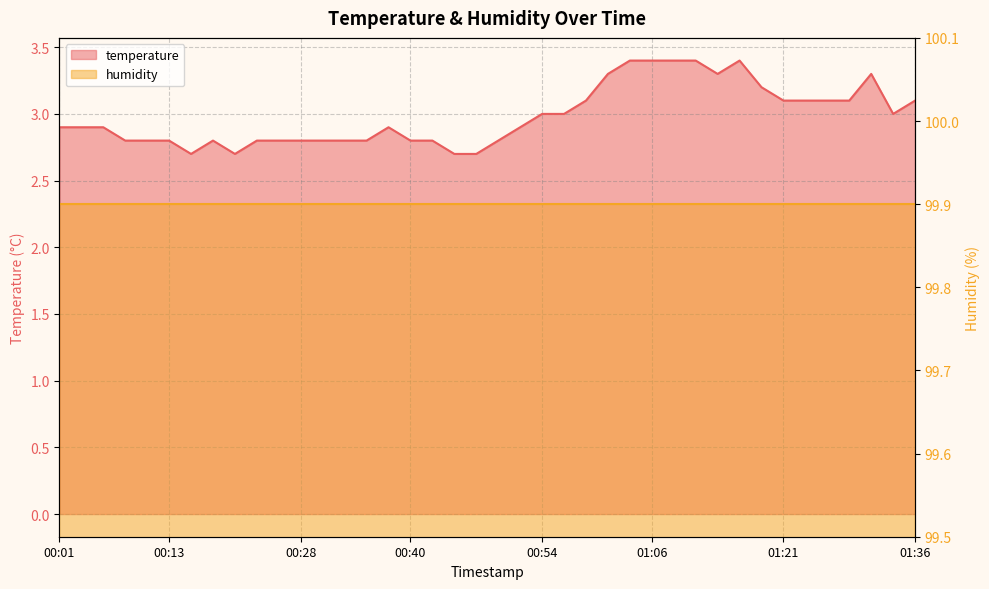

What is the sum of the values at 00:42 and 01:34?

5.8